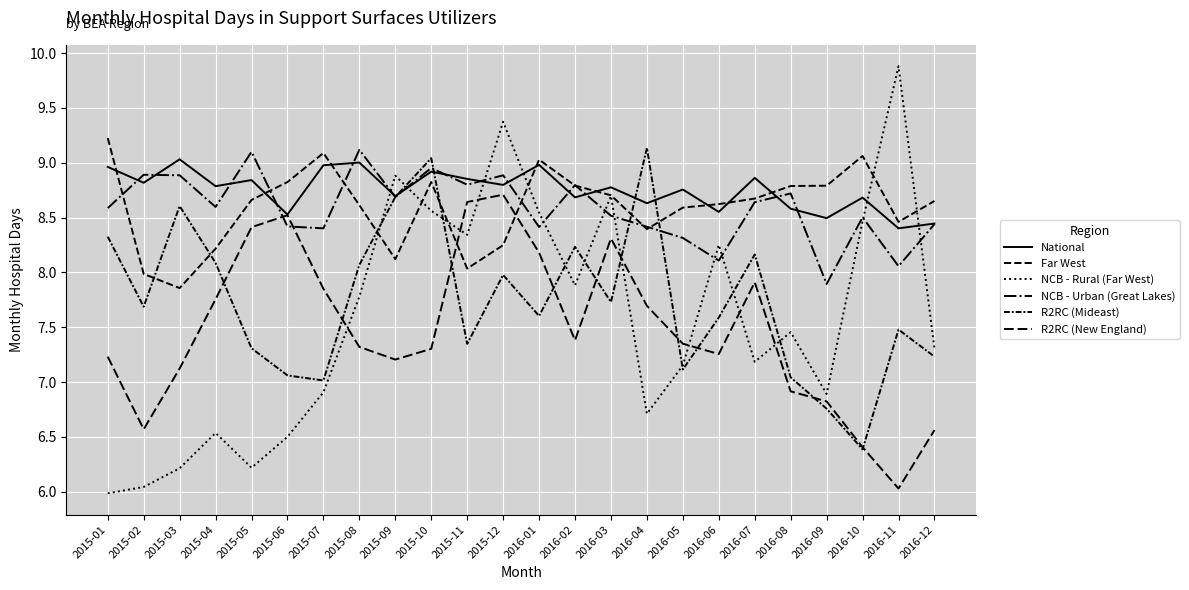

At which label is R2RC (New England) closest to 7?

2016-08